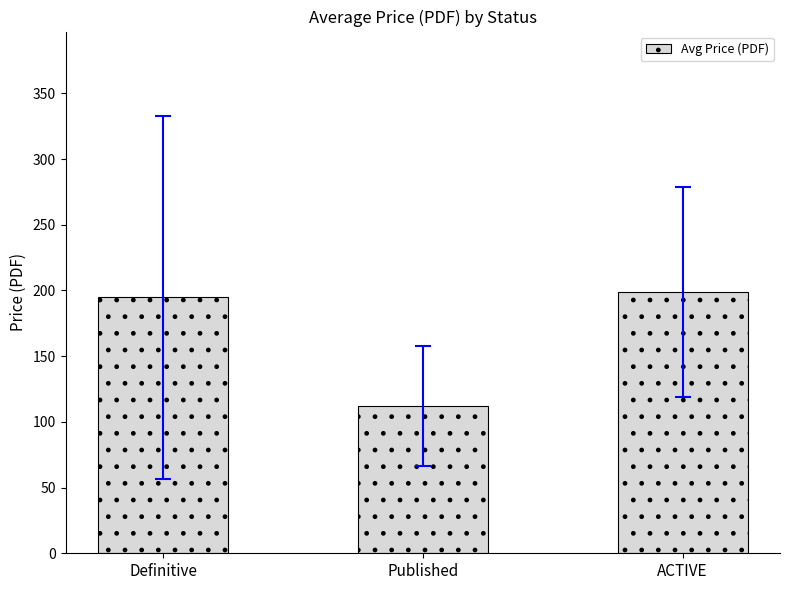

What is the sum of the values at Published and Definitive?

307.0